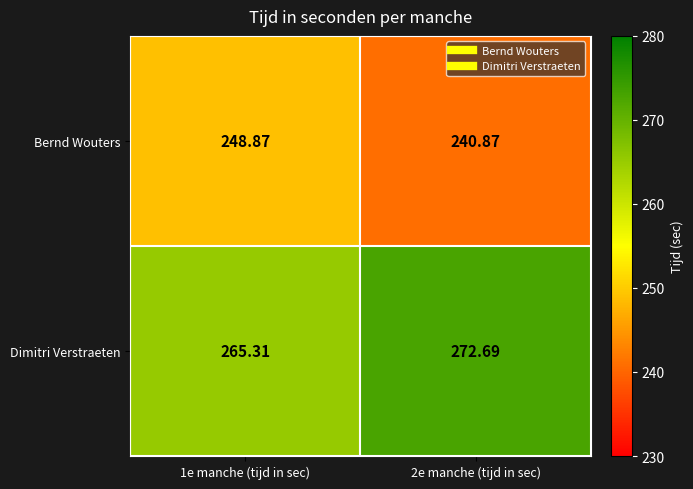

List the series in order of their overall mean, lowest first.

Bernd Wouters, Dimitri Verstraeten